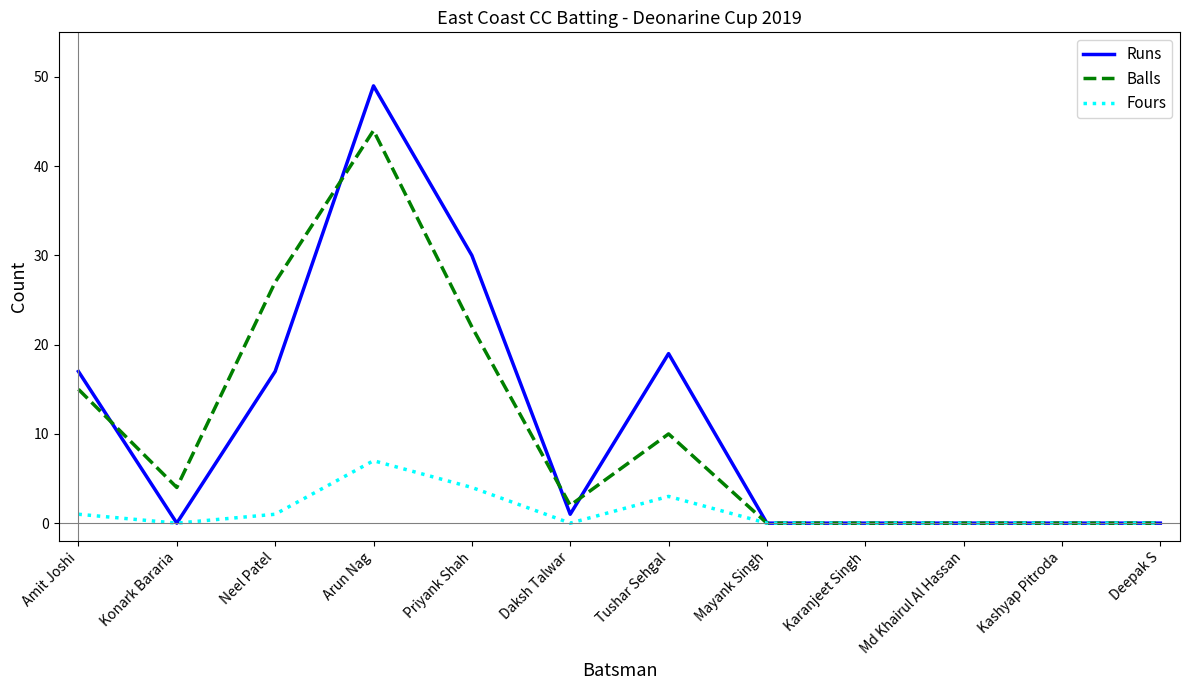

What position from the left is Arun Nag?

4